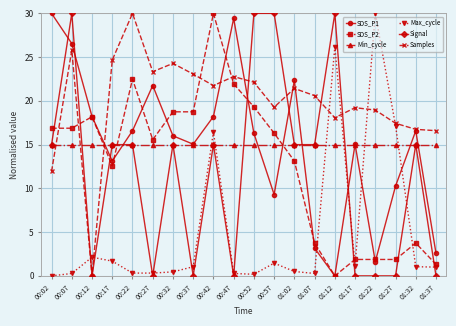

How many values in the SDS_P2 series are below 16?

10